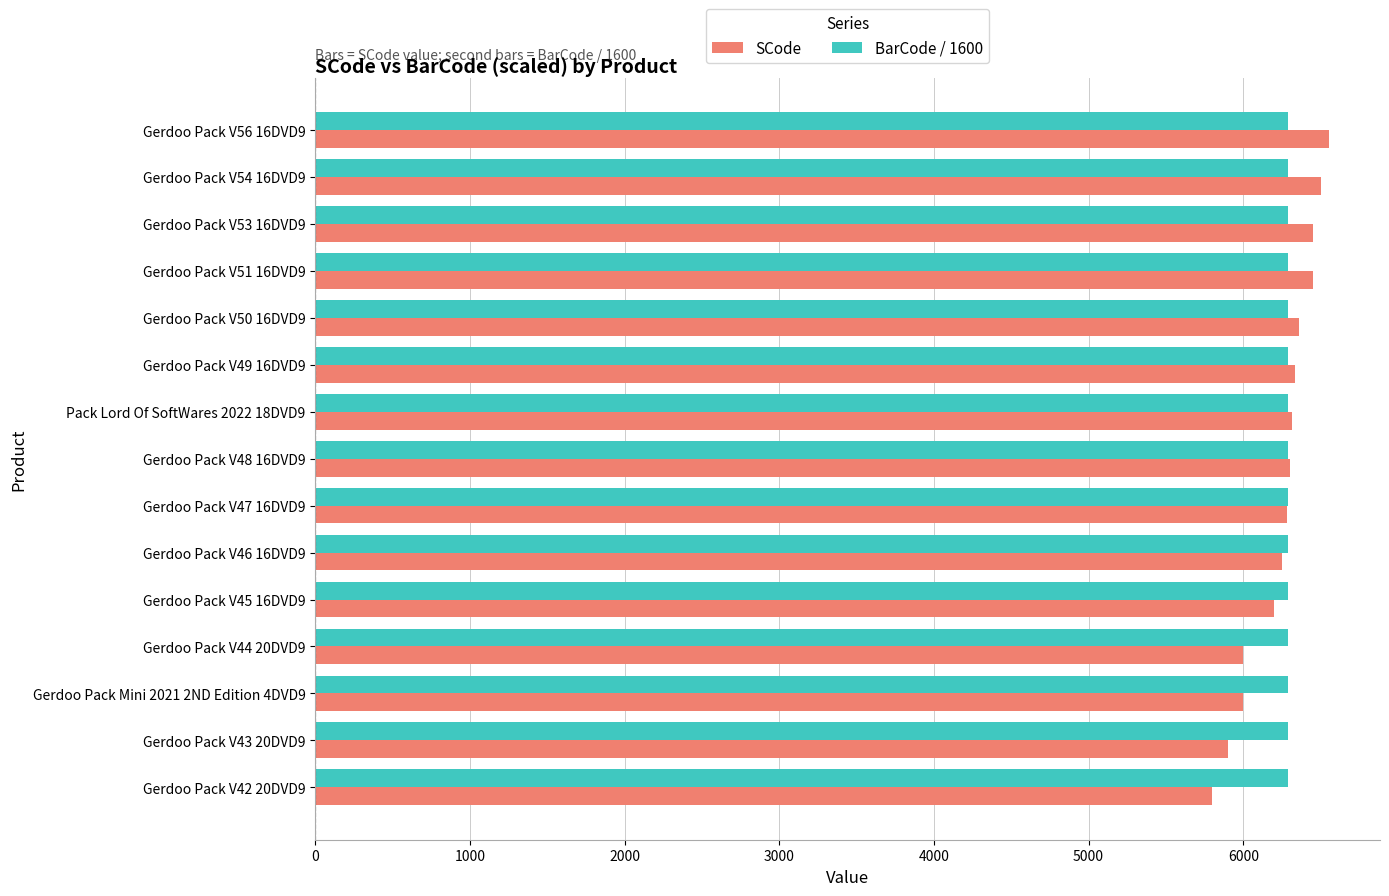

Which series has the largest range (max minus min)?

SCode